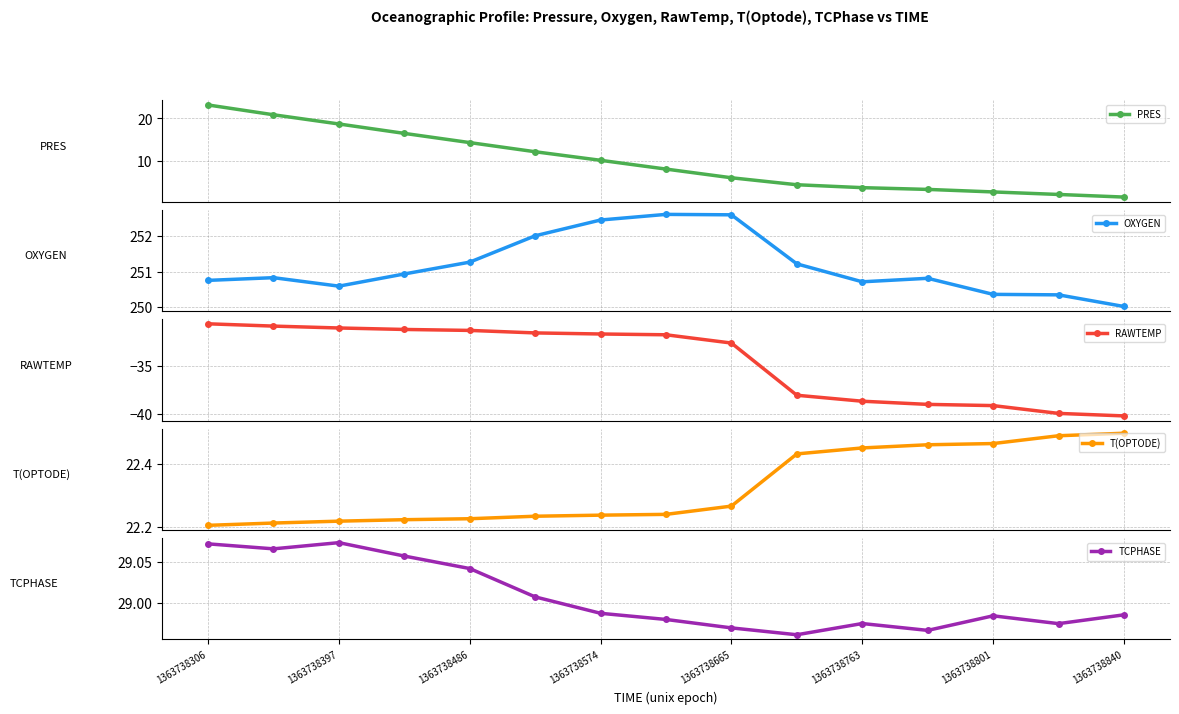

The TCPHASE series shows 29.0 at 13. True or false?

True